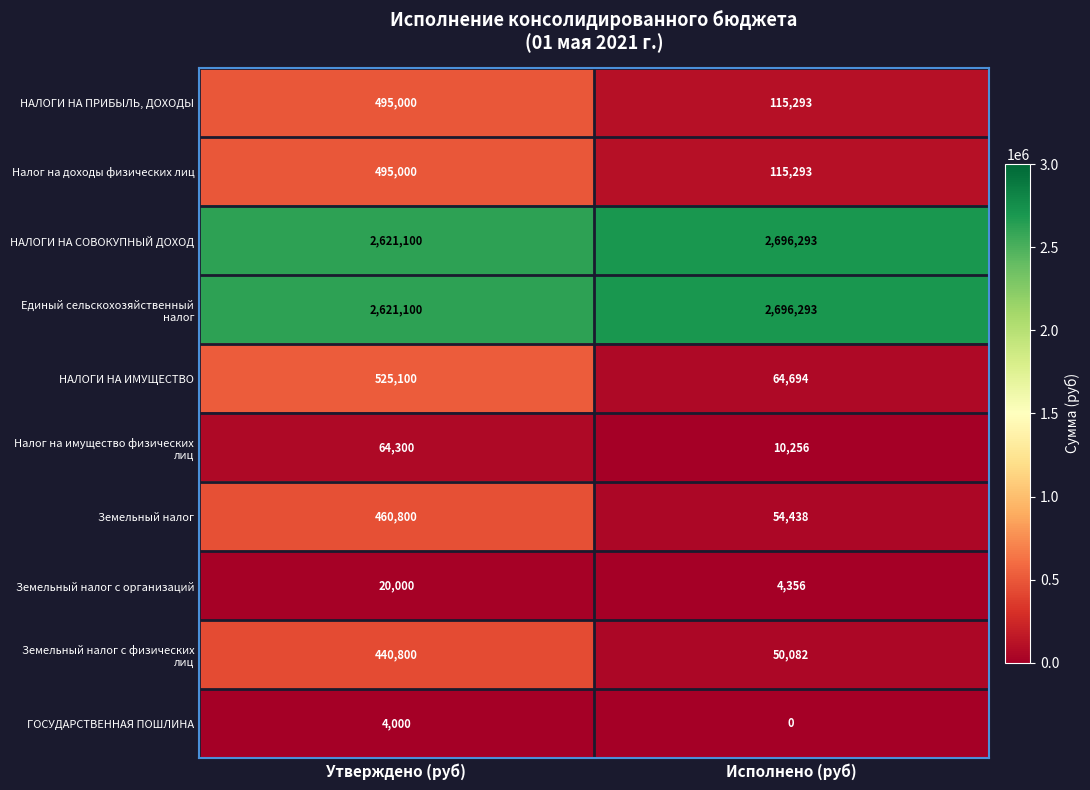

What is the total value across all series at Исполнено (руб)?

5806998